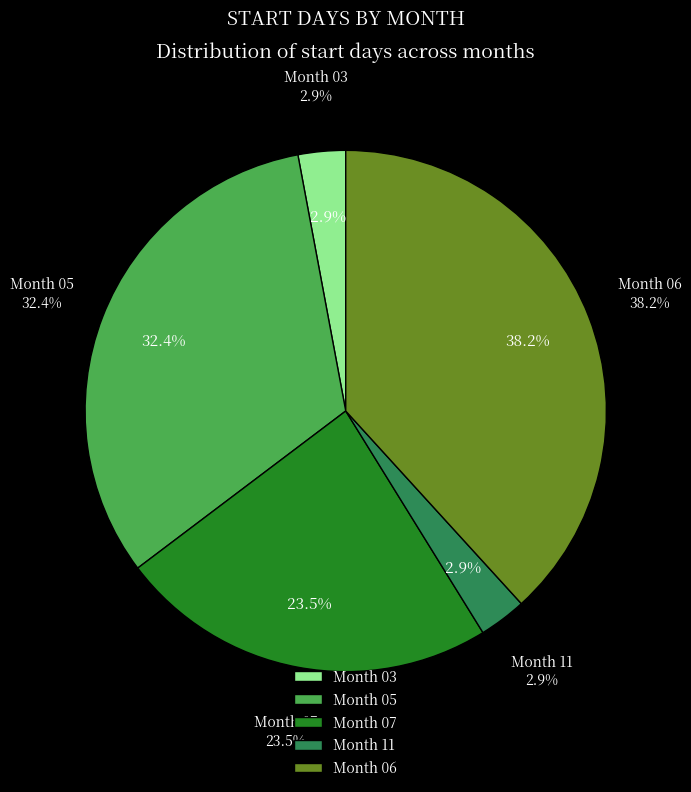

Is it true that 03 is 3% of the pie?

True